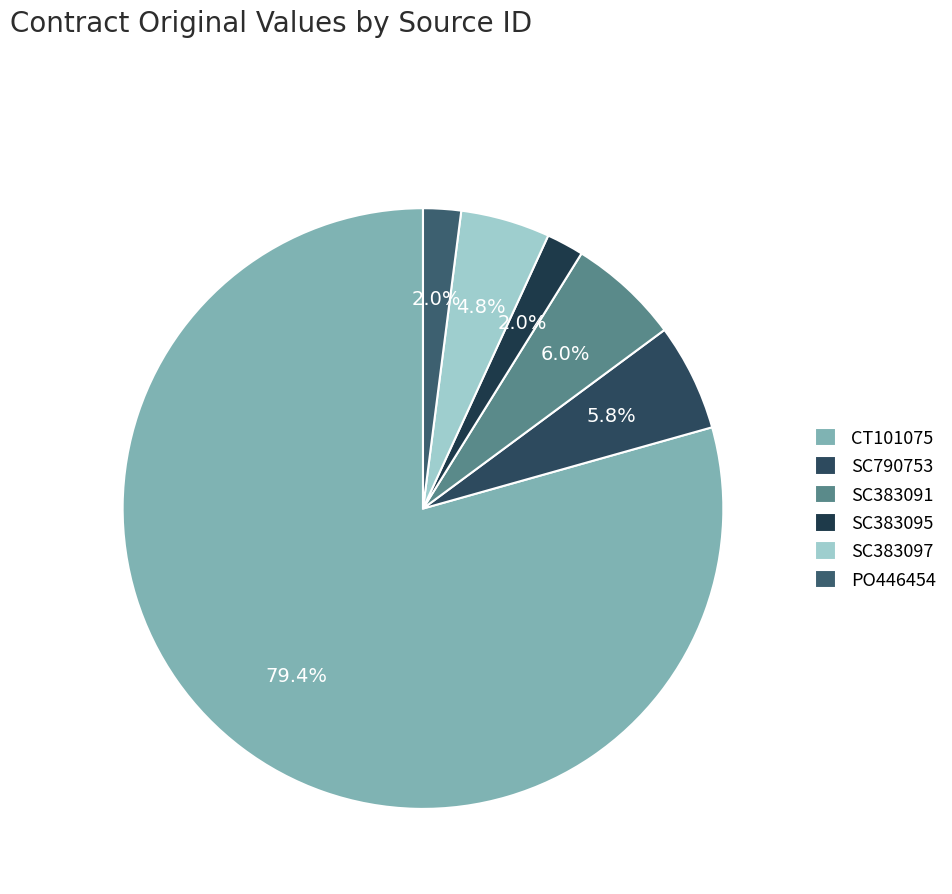

To the nearest percent, what portion does CT101075 represent?

79%